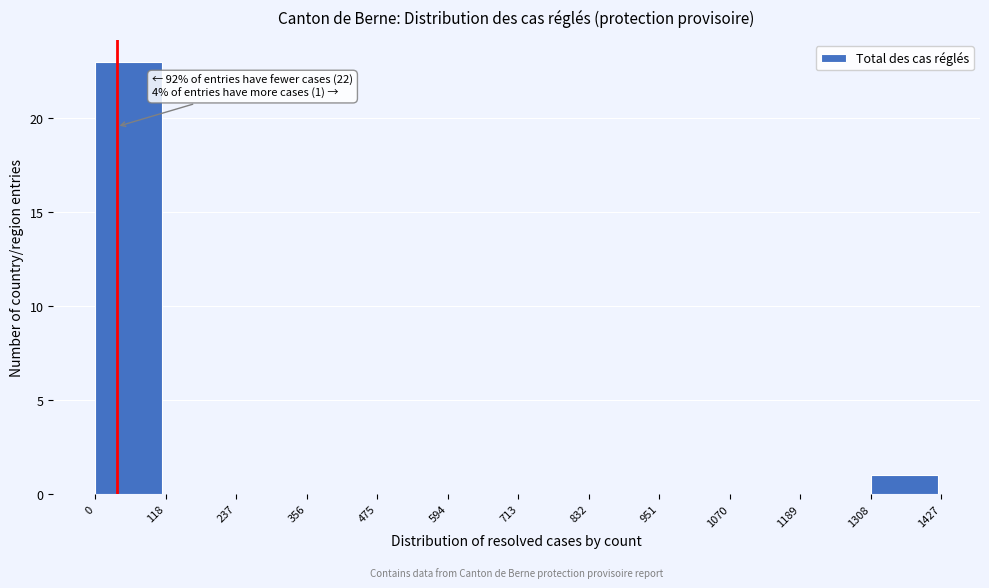

Which range on the x-axis has the tallest bar?

0 to 118